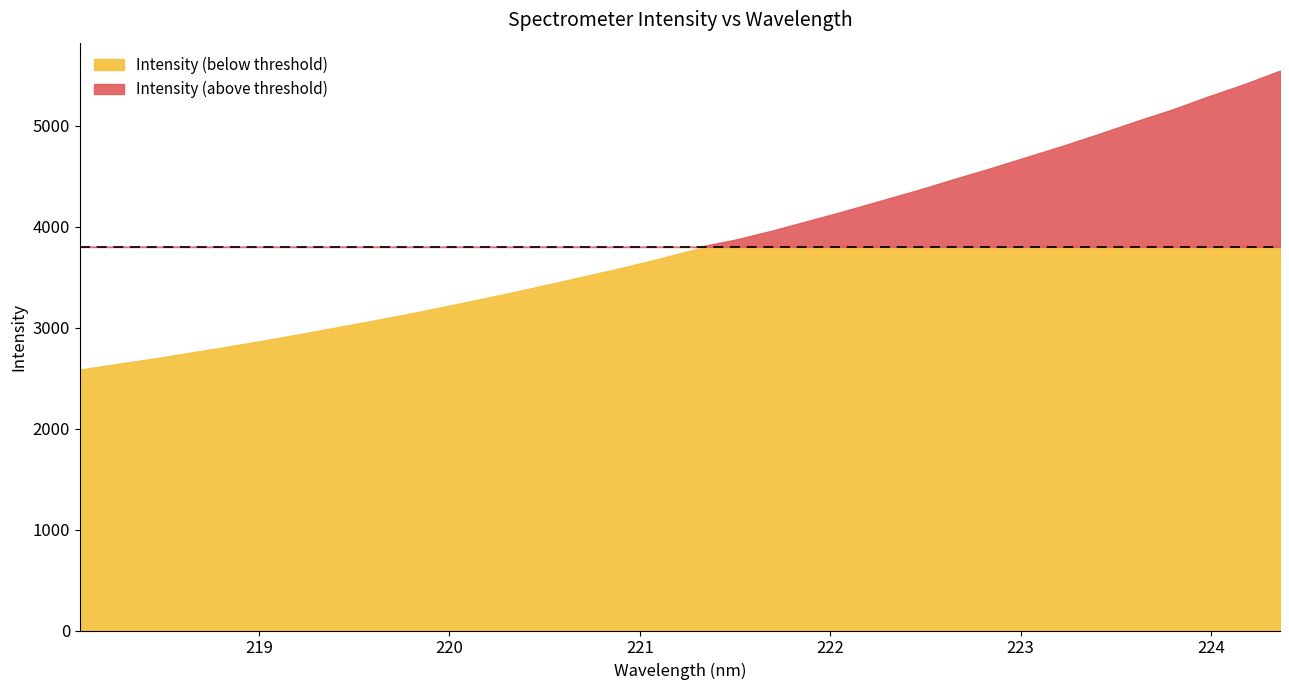

Reading left to right, transcribe all the data shown in this chart.

2584.6	2639.5	2691.9	2750.5	2808.0	2869.6	2933.4	2999.8	3065.5	3134.5	3207.3	3282.1	3358.8	3438.8	3520.0	3602.1	3691.5	3784.2	3871.2	3959.1	4056.4	4154.2	4257.3	4359.6	4469.1	4576.1	4687.9	4799.3	4918.1	5039.9	5157.3	5287.4	5410.6	5545.9